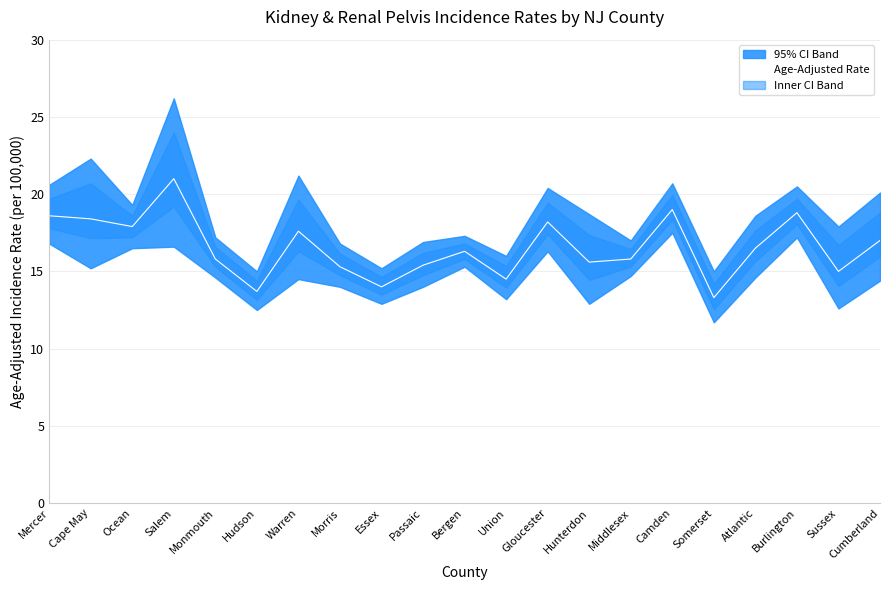

What is the sum of all values?

347.7